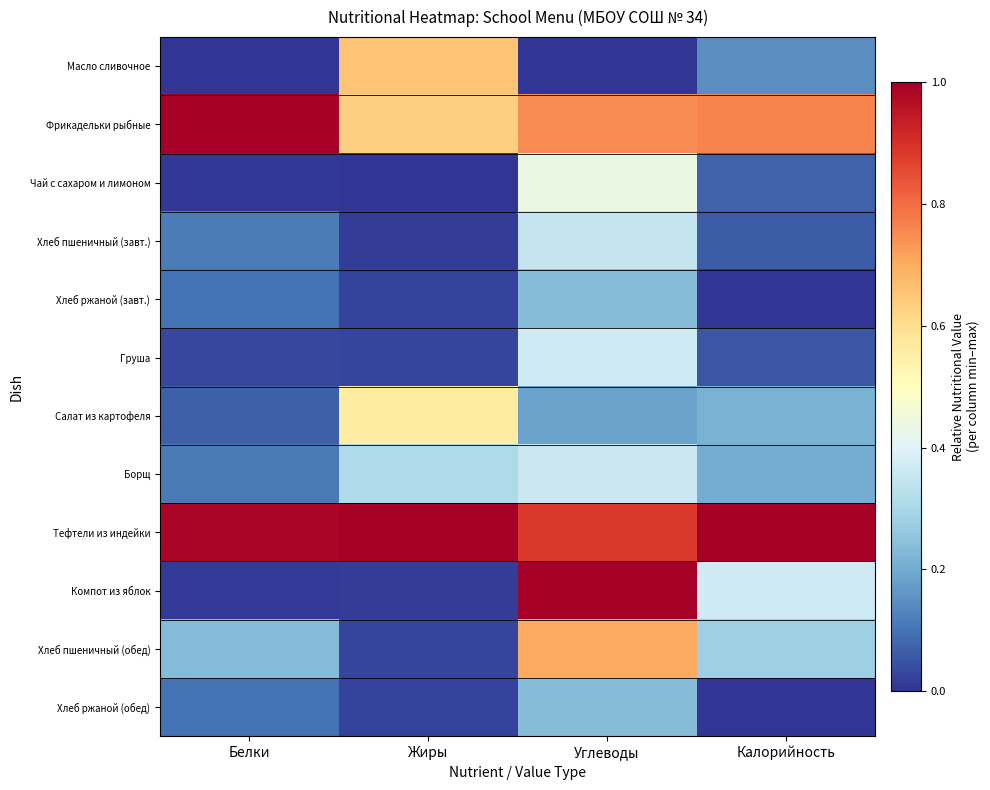

What is the total value across all series at Белки?

2.8